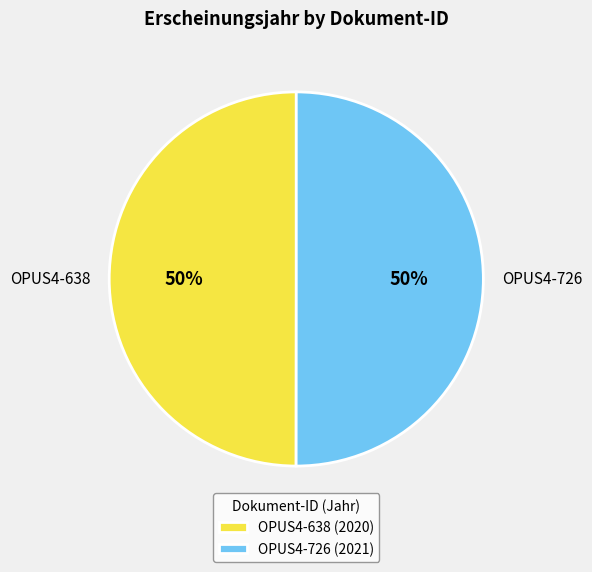

Is the sum of OPUS4-638 and OPUS4-726 greater than half?

Yes